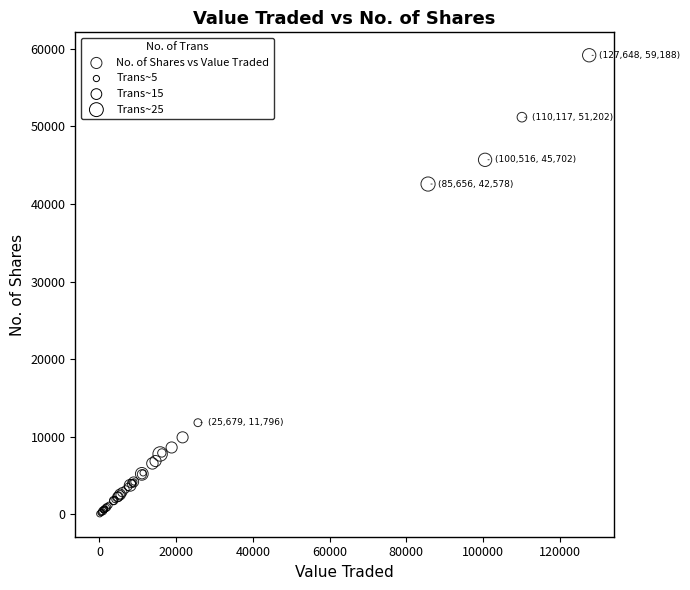

What Y value in the scatter plot is closest to 29616?

42578